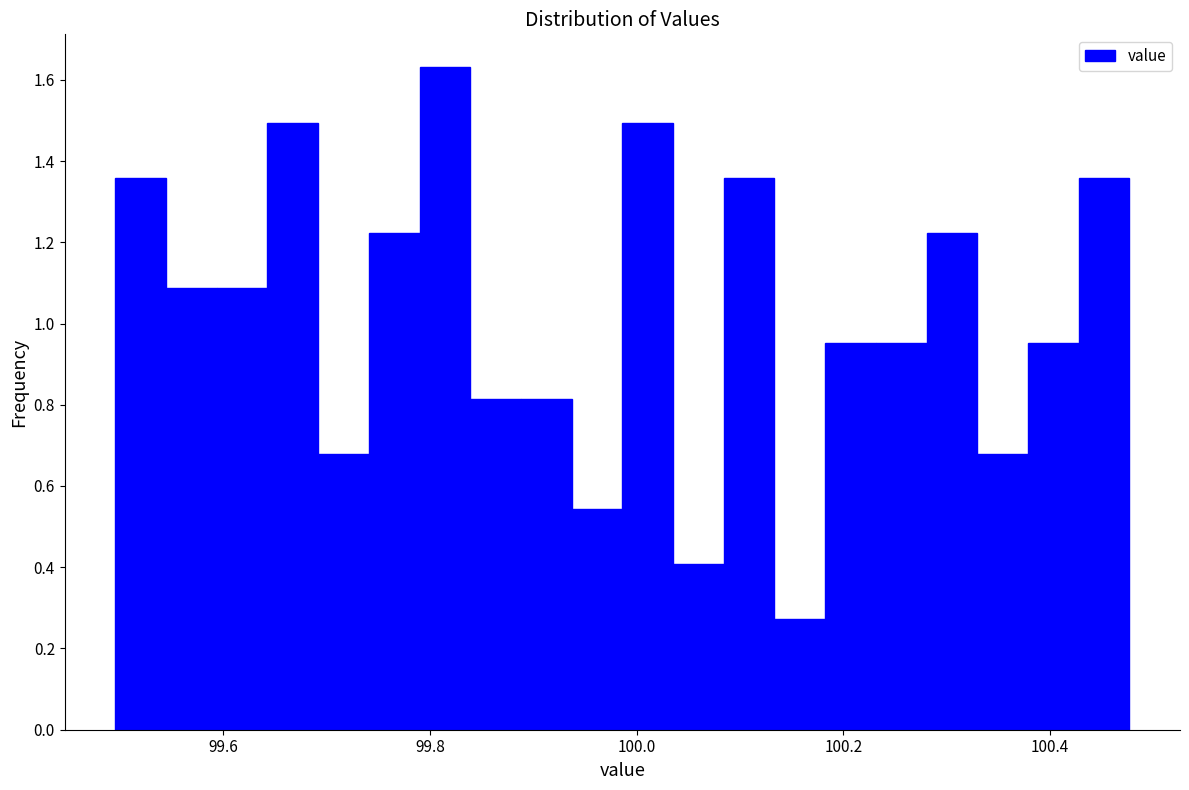

Around what value on the x-axis is the tallest bar? Give the approximate position of its centre, as read against the axis.

99.82